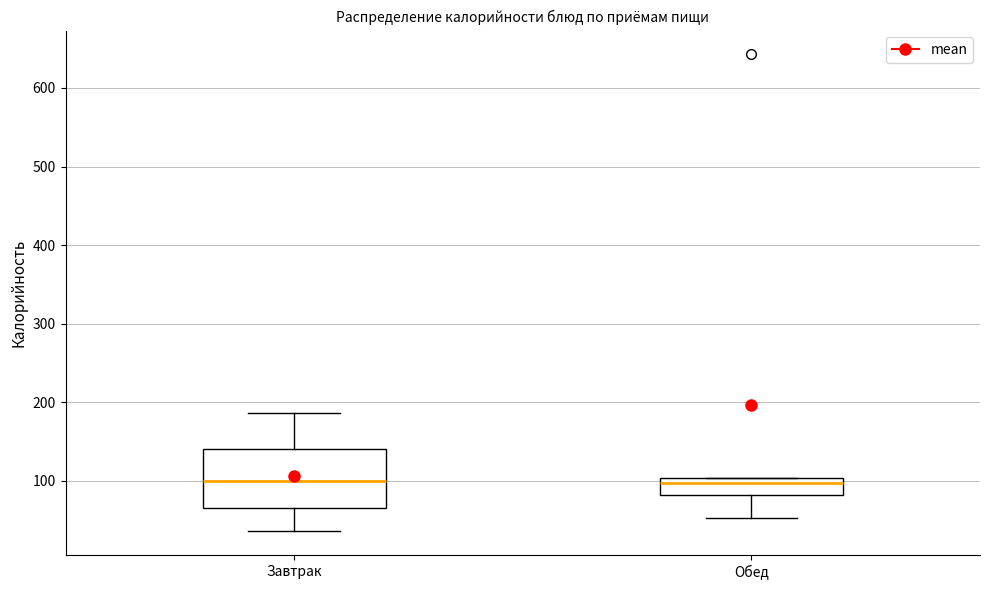

Where is the lower edge of the box for Завтрак on the y-axis? The values are not printed on the chart, so give them approximately, as read against the axis.

70